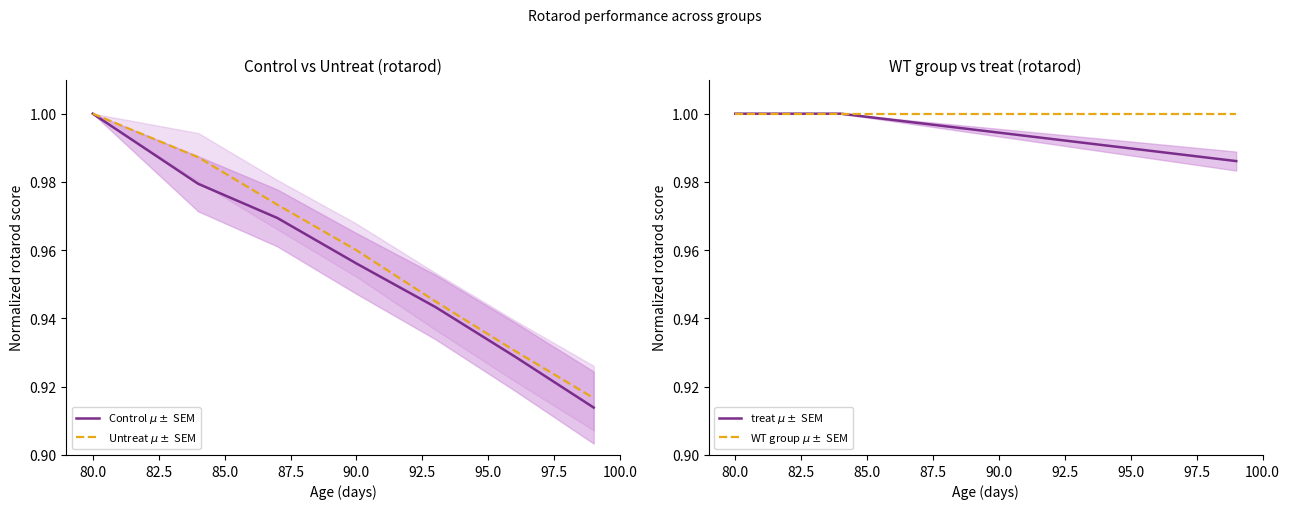

What is the value of the Control $\mu \pm$ SEM point at the 7th from the left?

0.9